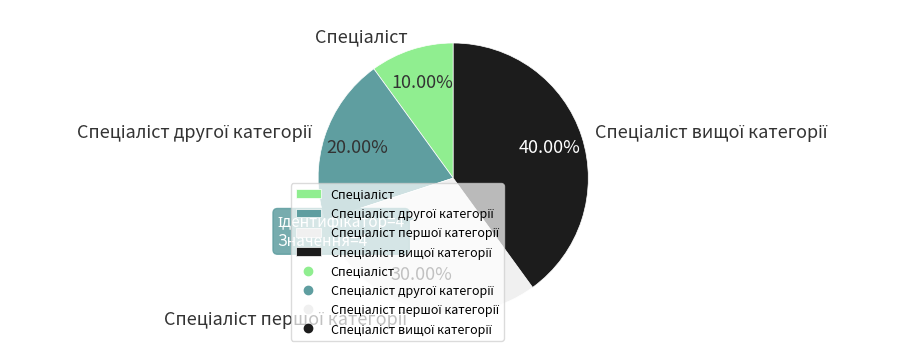

Is there any slice that represents more than half of the pie?

No